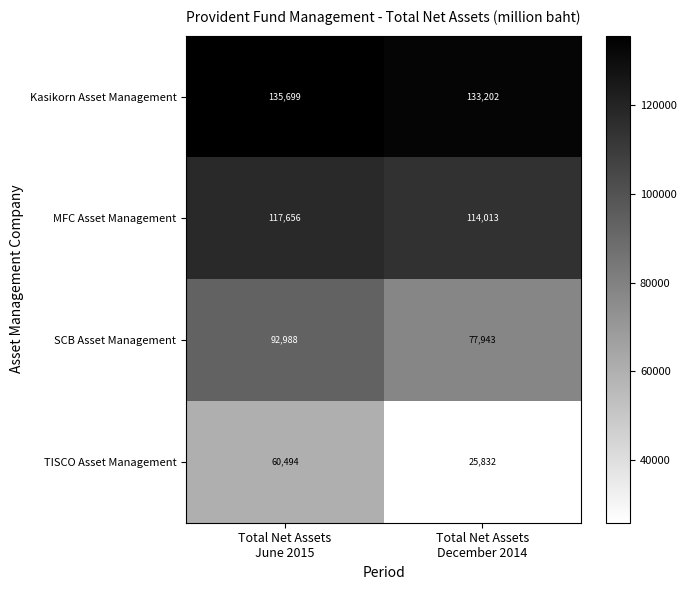

What is the minimum value shown in the chart?

25832